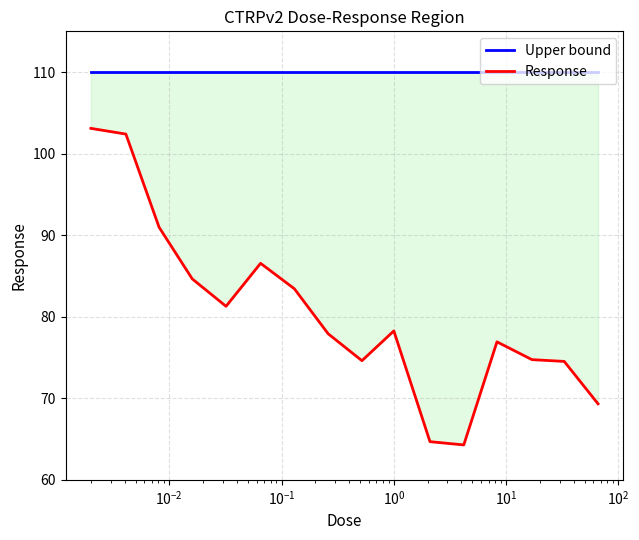

What is the total value across all series at $\mathdefault{10^{-2}}$?

201.0